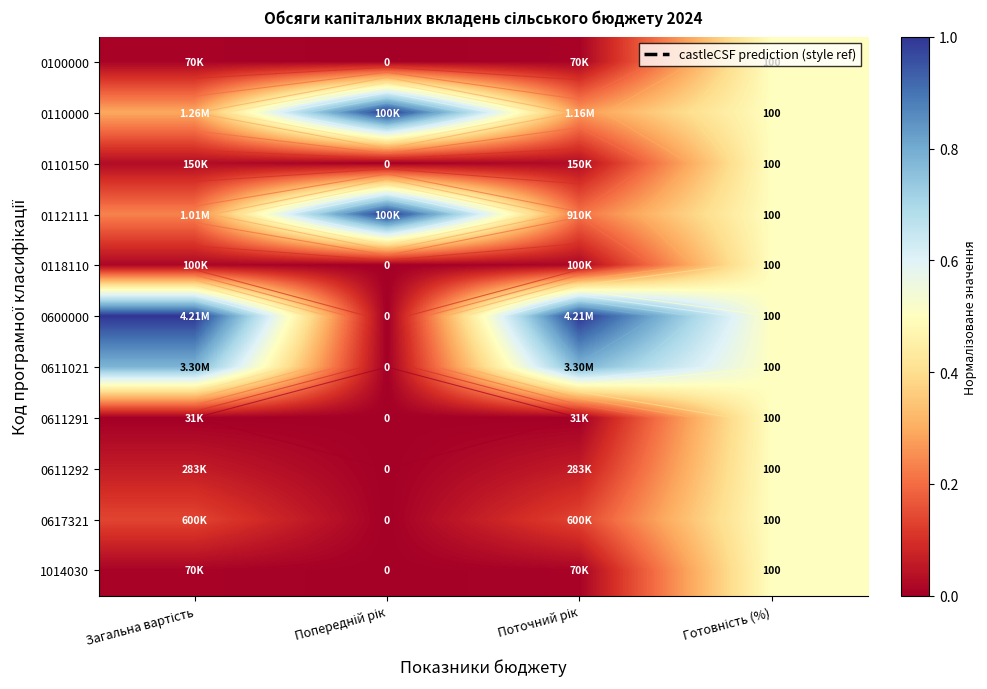

The value of 0611292 at Готовність (%) is 0.5. True or false?

True